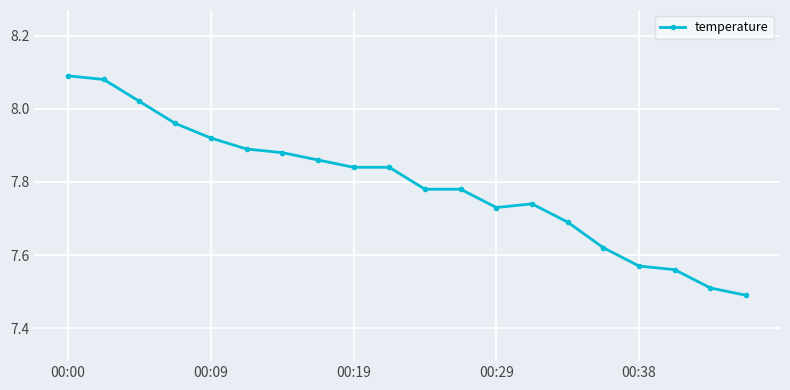

Does the chart have visible grid lines?

Yes